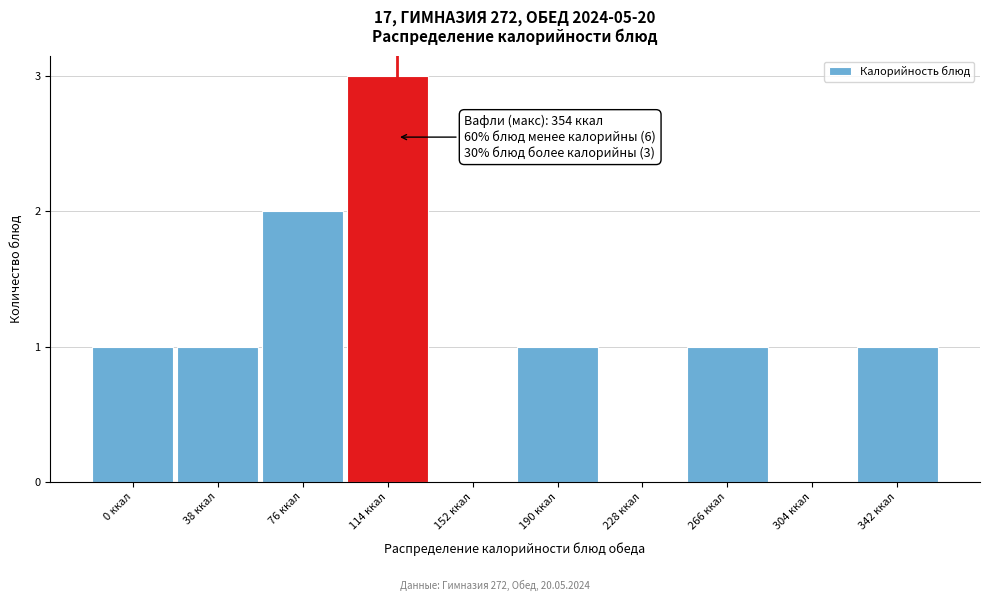

Reading left to right, transcribe all the data shown in this chart.

0 ккал=1	38 ккал=1	76 ккал=2	114 ккал=3	152 ккал=0	190 ккал=1	228 ккал=0	266 ккал=1	304 ккал=0	342 ккал=1